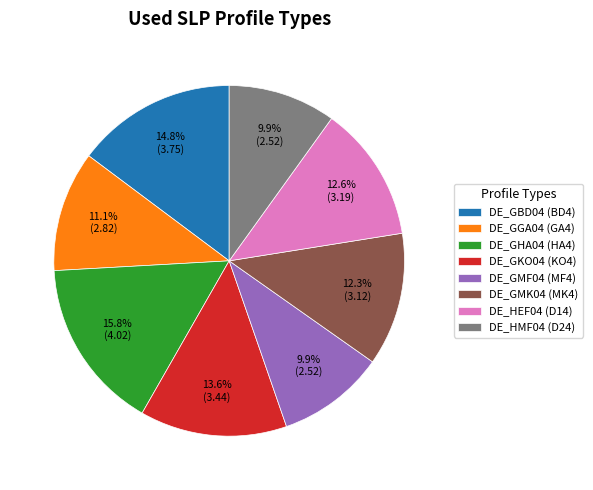

To the nearest percent, what is the combined percentage of DE_HMF04 (D24) and DE_HEF04 (D14)?

22%